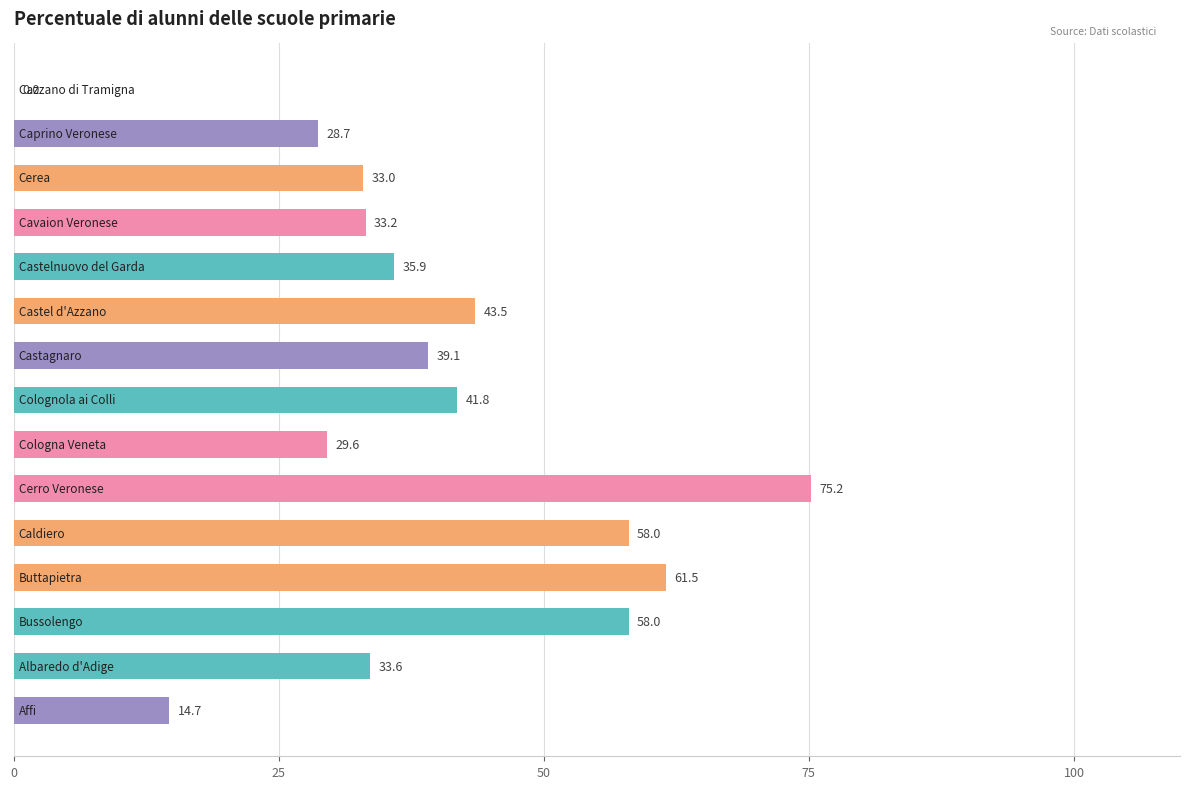

What is the maximum value shown in the chart?

75.2